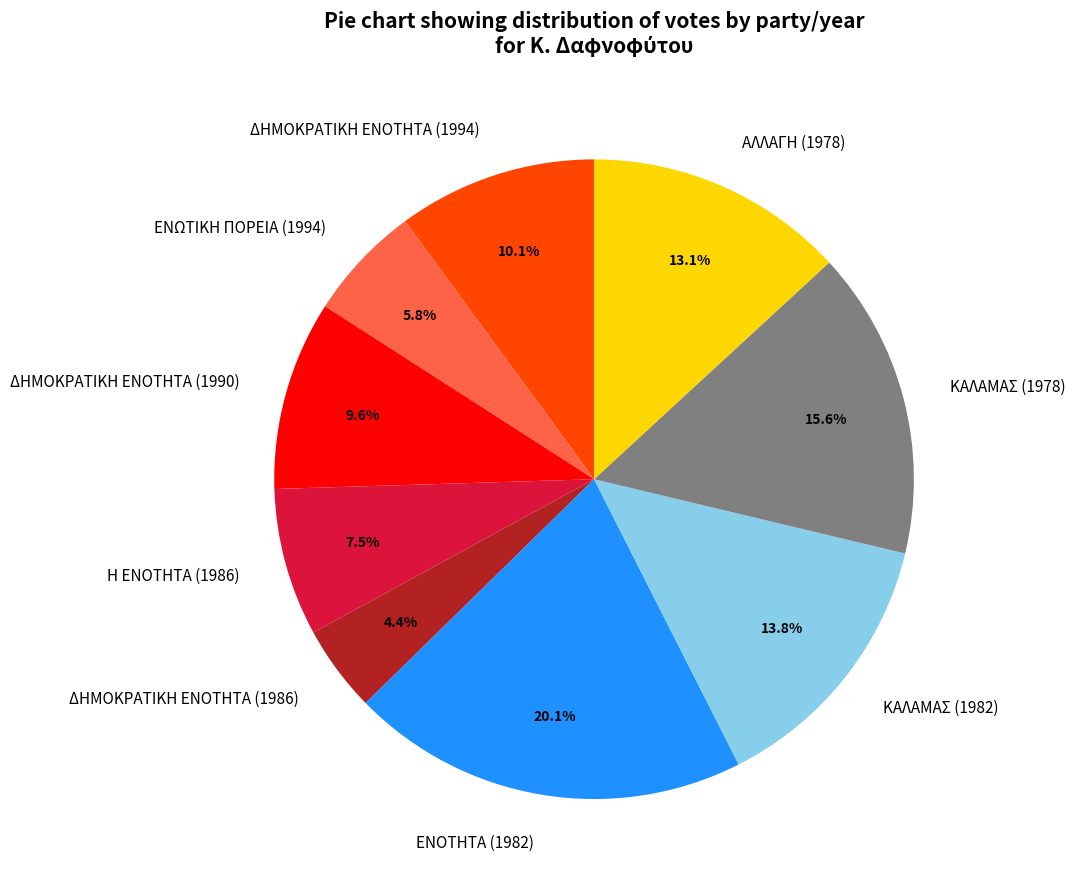

Is ΔΗΜΟΚΡΑΤΙΚΗ ΕΝΟΤΗΤΑ (1990) the majority of the pie?

No